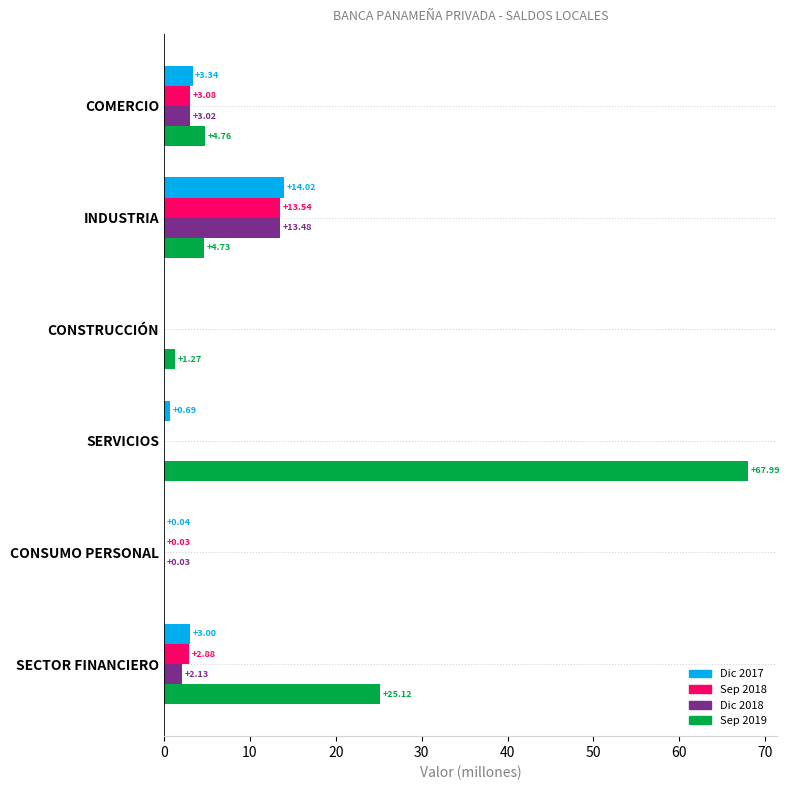

Count the number of data series in this chart.

4